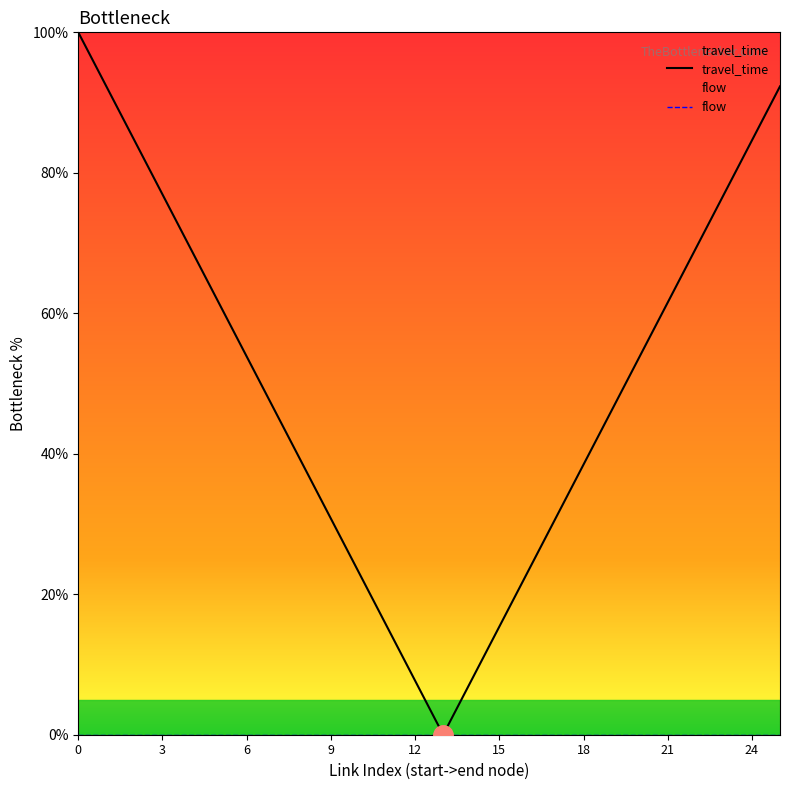

What is the label of the 22nd point from the left?

21